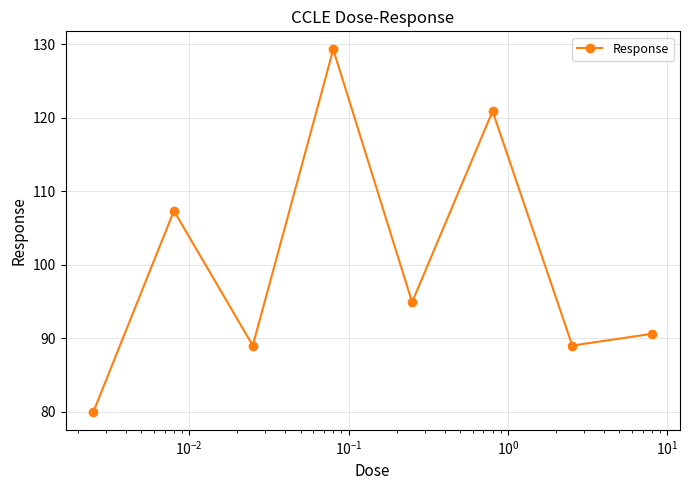

True or false: there are more than 0 points higher than both neighbors.

True